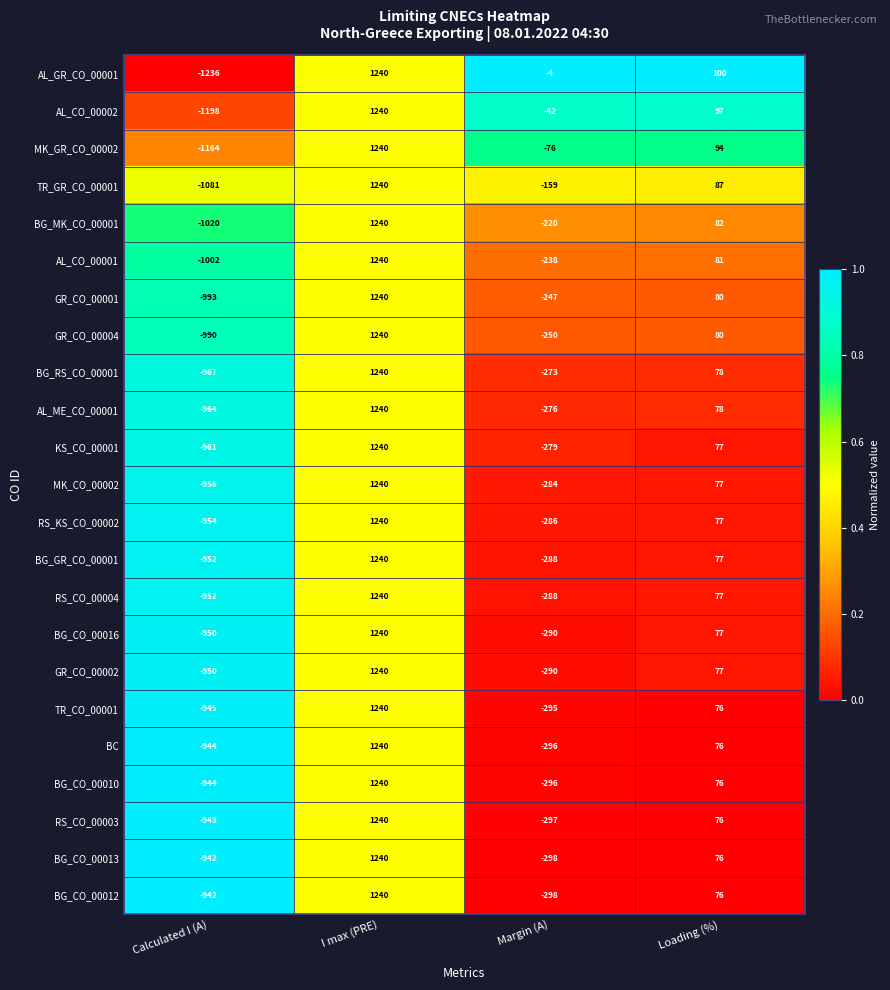

At which category is the sum across all series the highest?

I max (PRE)